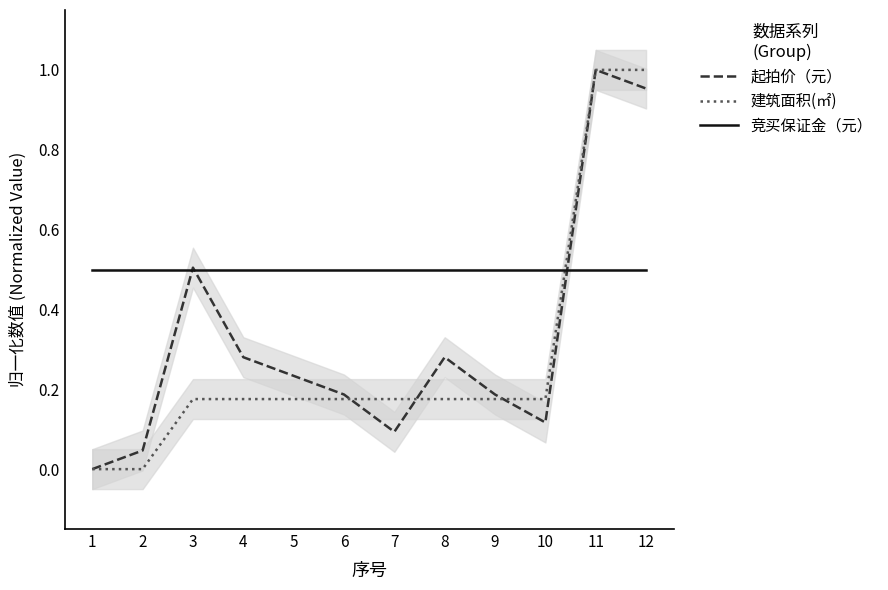

Between which two adjacent categories do 建筑面积(㎡) and 竞买保证金（元） first intersect?

10 and 11